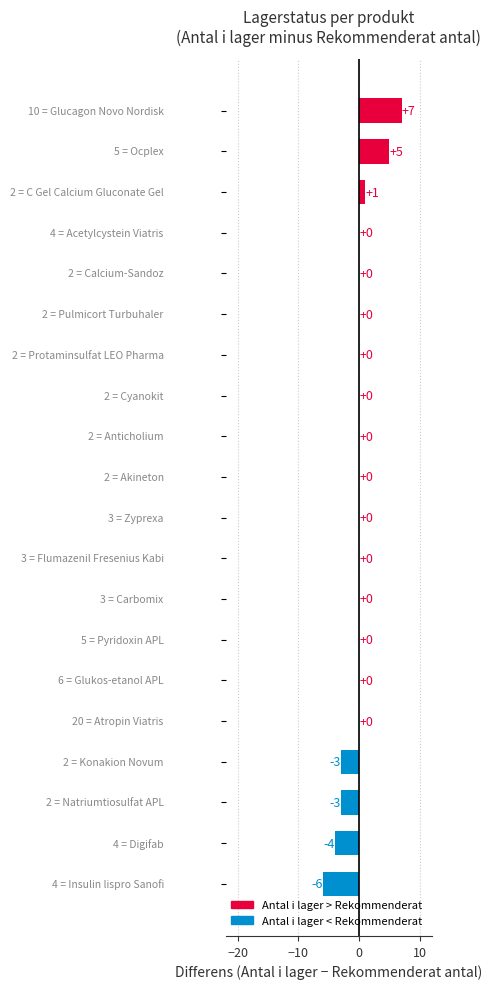

What is the greatest value displayed?

7